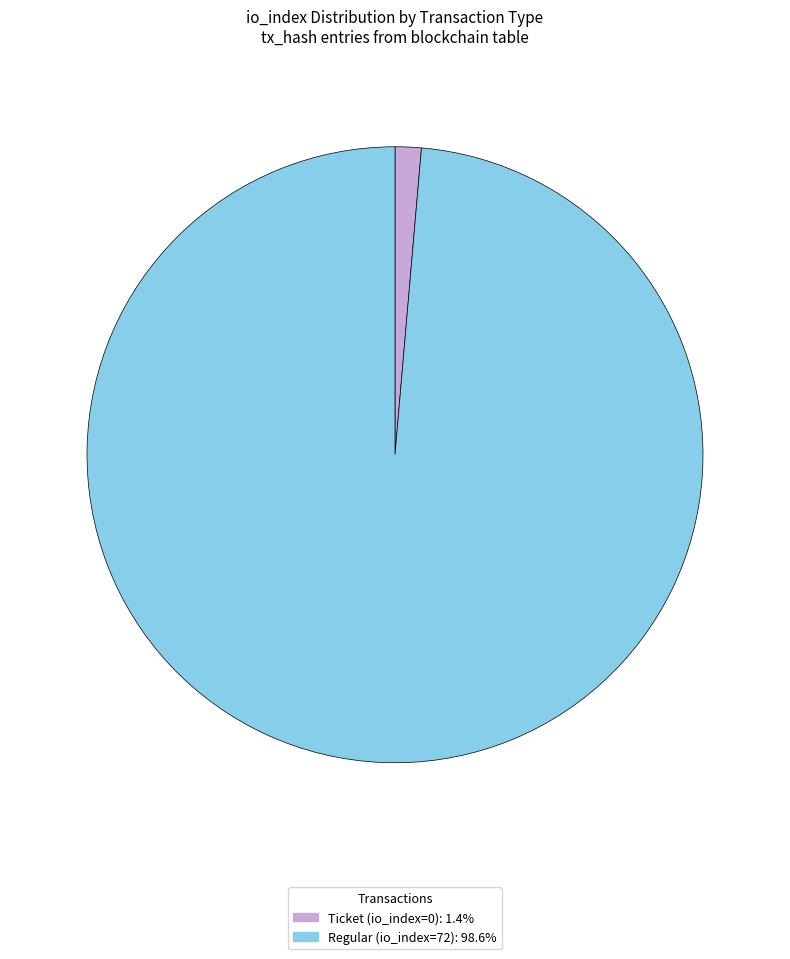

Which has a higher value, Ticket (io_index=0) or Regular (io_index=72)?

Regular (io_index=72)